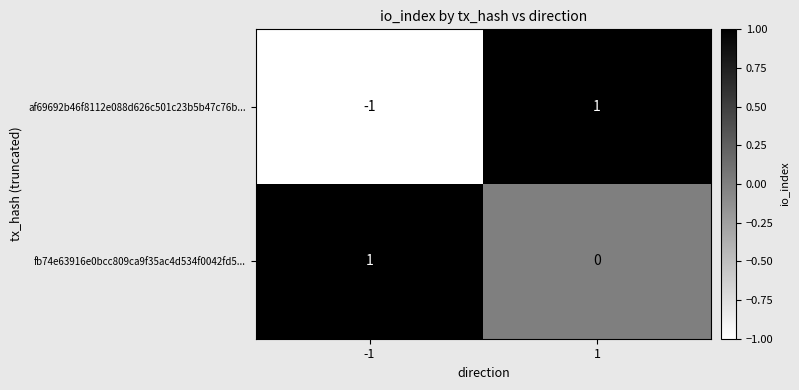

Is the value of fb74e63916e0bcc809ca9f35ac4d534f0042fd5... at 1 greater than the value of af69692b46f8112e088d626c501c23b5b47c76b... at -1?

Yes